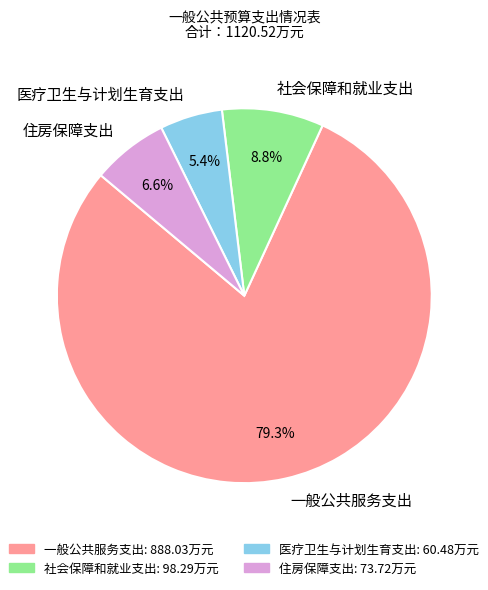

Count the number of slices in the pie.

4